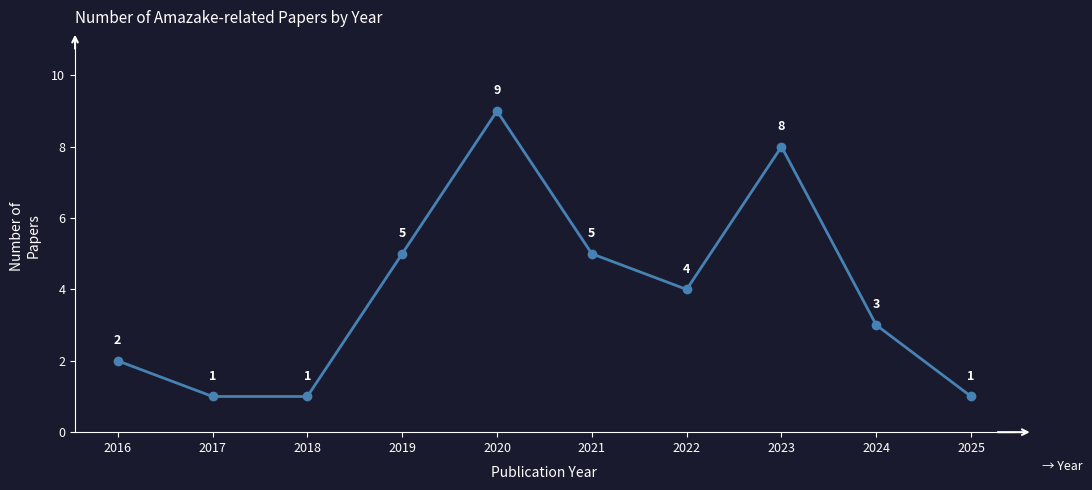

What is the value of the 6th point from the left?

5